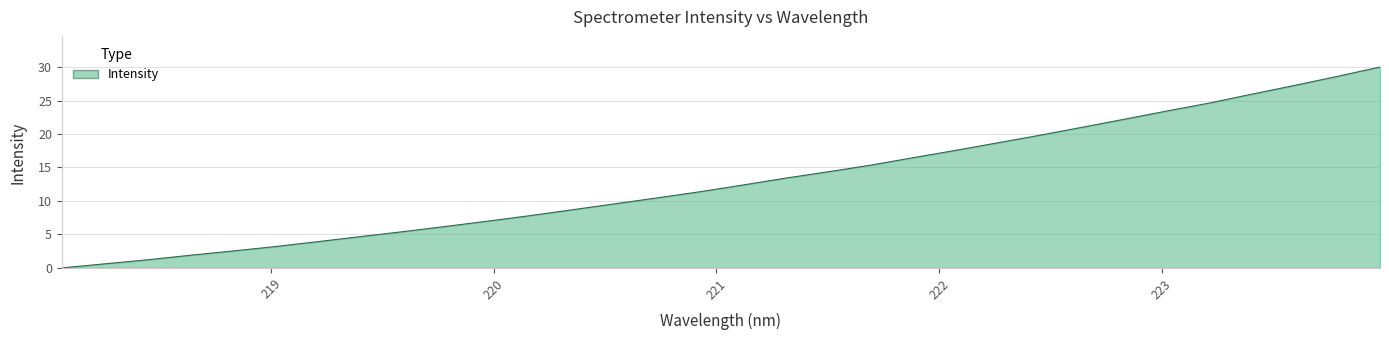

What is the maximum value shown in the chart?

30.0